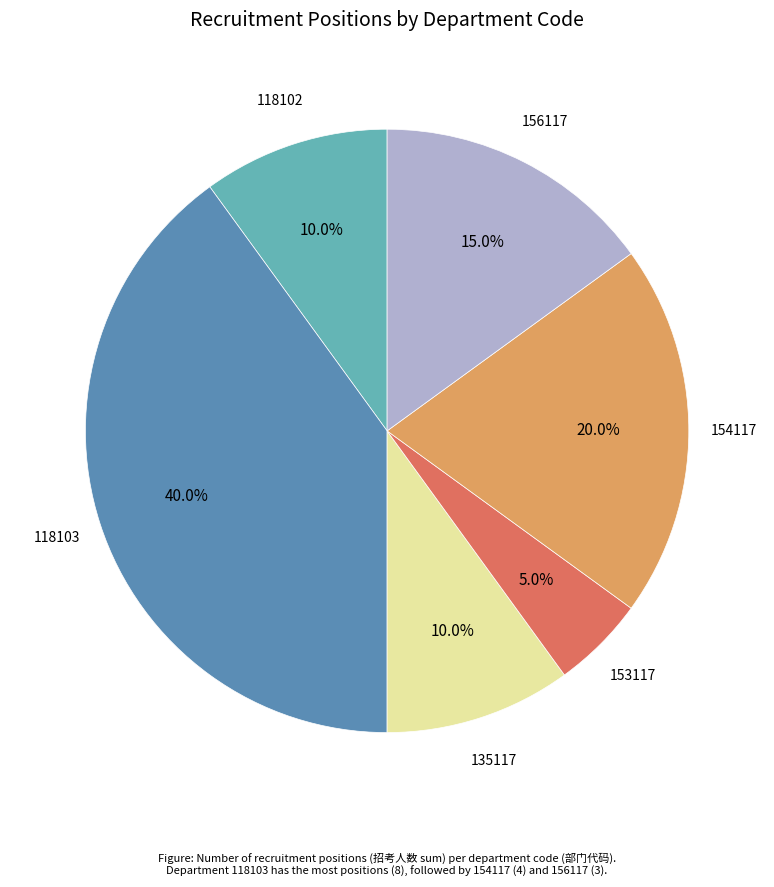

Is there a majority slice in this chart?

No